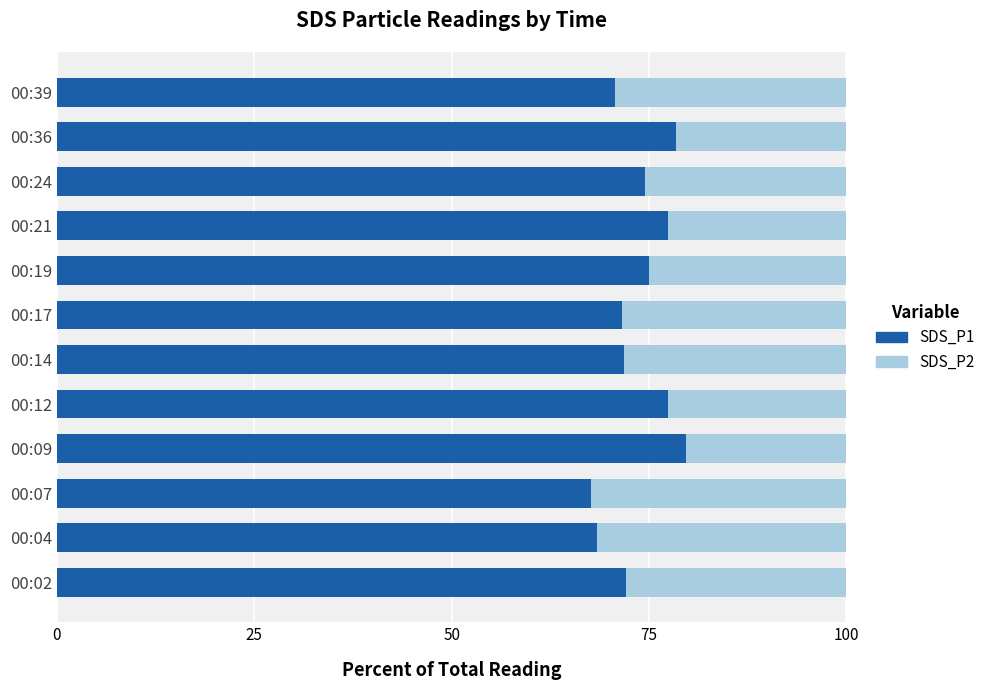

What is the highest value of the SDS_P1 series?

79.6